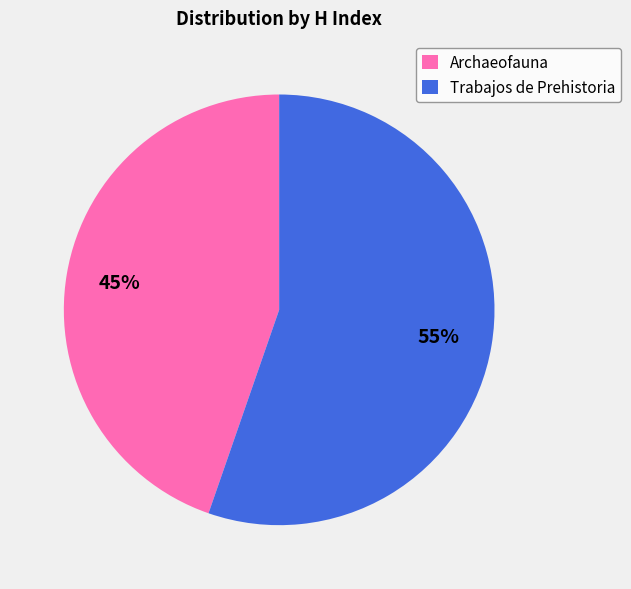

To the nearest percent, what is the average slice percentage?

50%